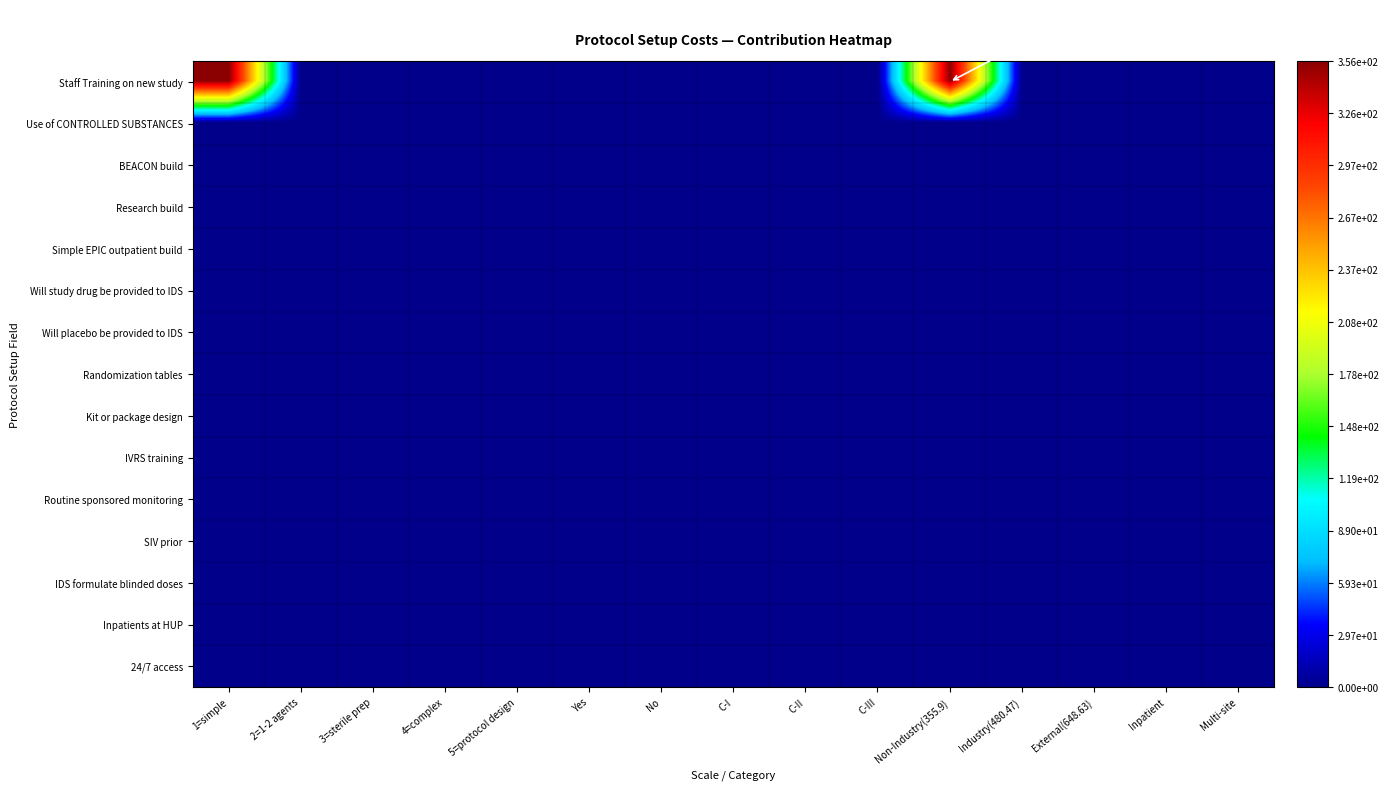

How many series are shown in this chart?

15